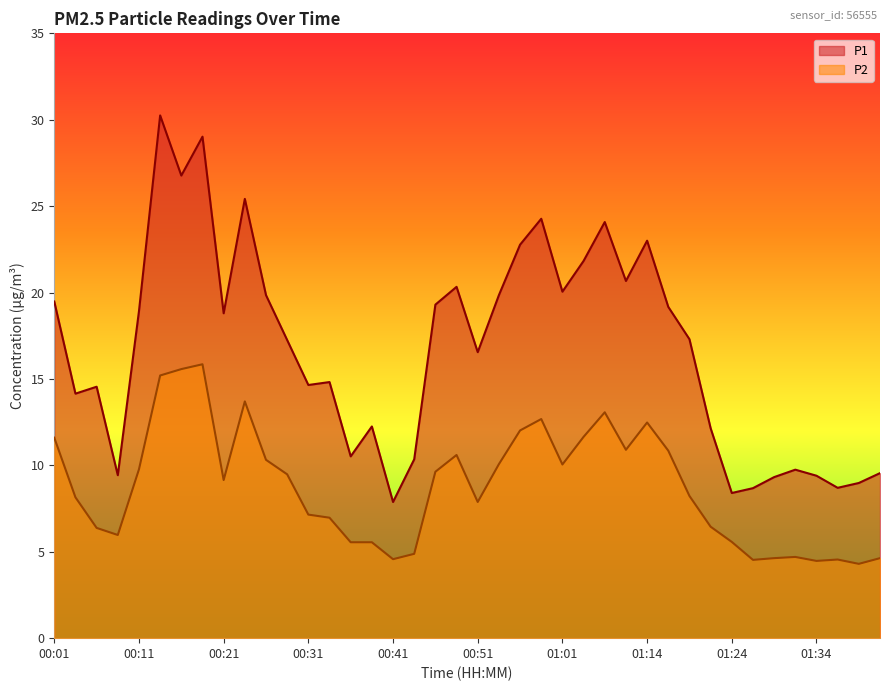

What is the minimum value shown in the chart?

4.3